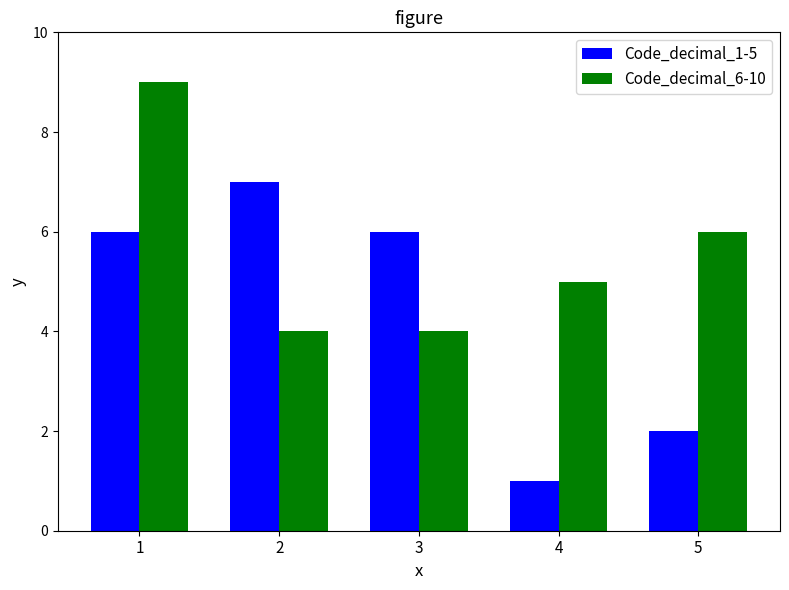

Reading right to left, list all the values displayed in this chart.

Code_decimal_1-5: 5=2	4=1	3=6	2=7	1=6
Code_decimal_6-10: 5=6	4=5	3=4	2=4	1=9